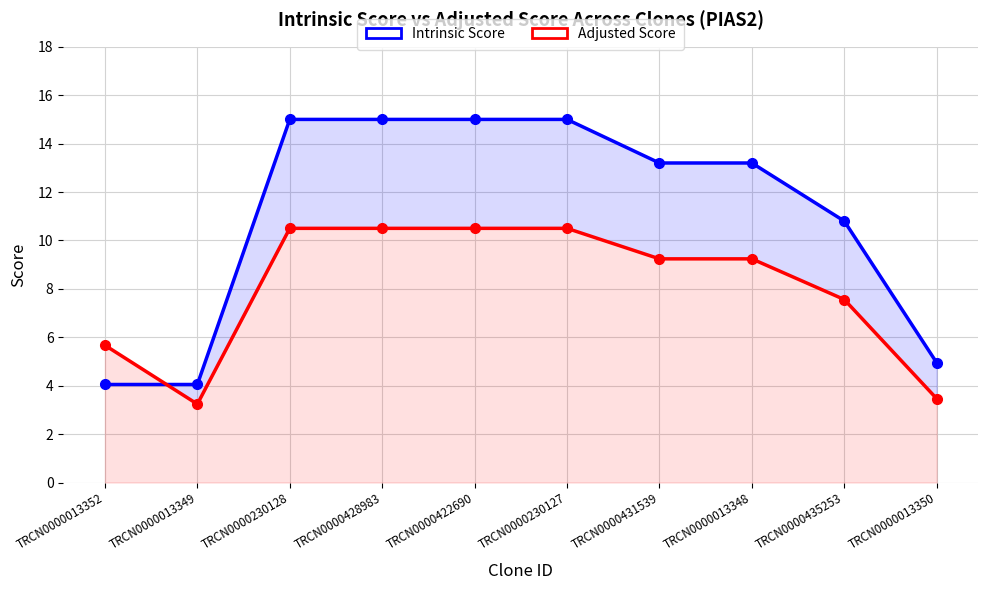

At which category is the sum across all series the highest?

TRCN0000230128